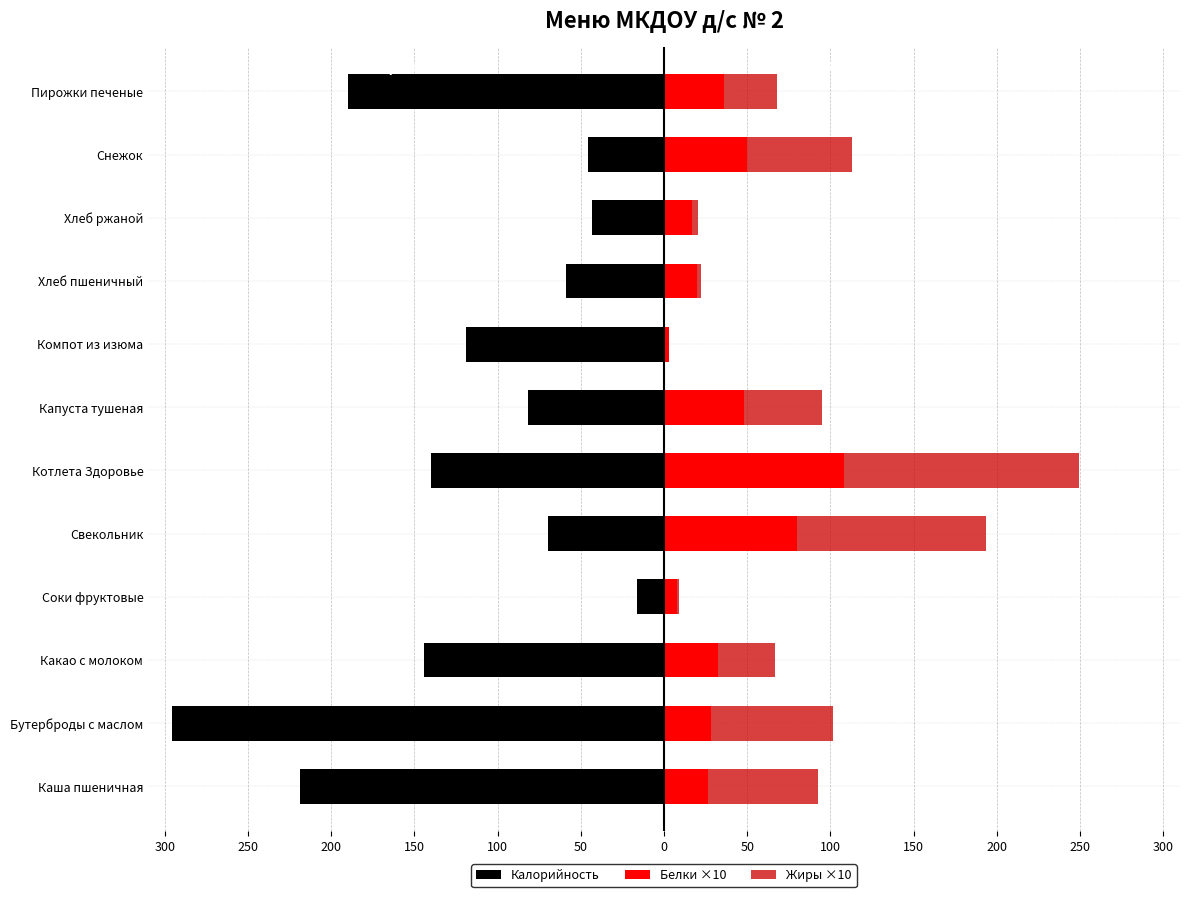

How many categories are shown in the chart?

12